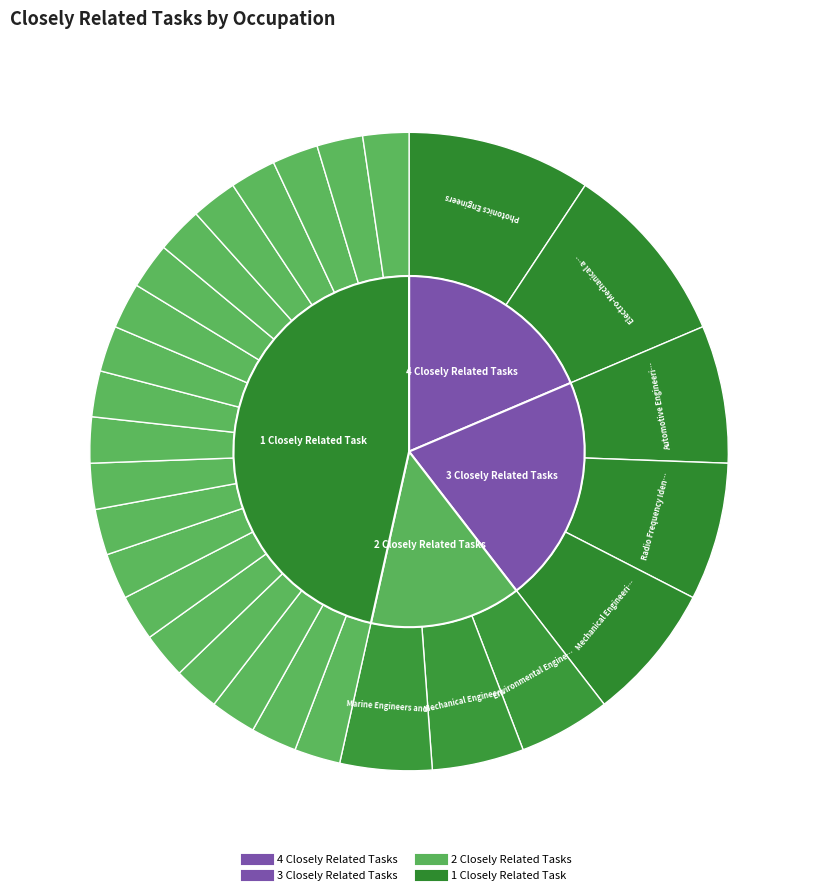

True or false: Disc Jockeys, Except Radio accounts for 2% of the total.

True